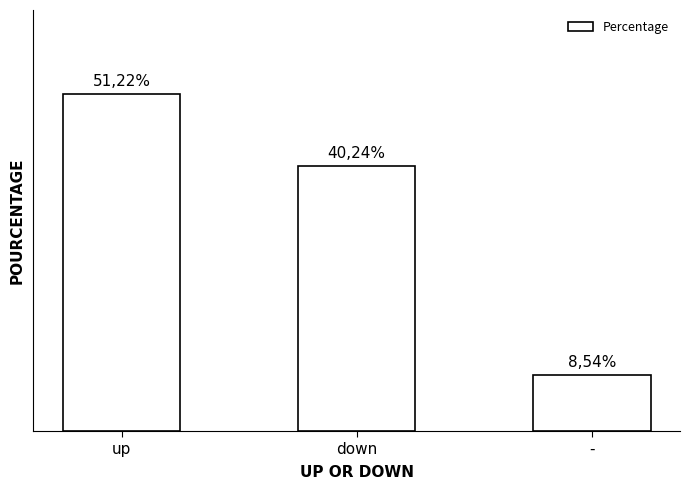

What is the difference between the values at - and down?

31.7